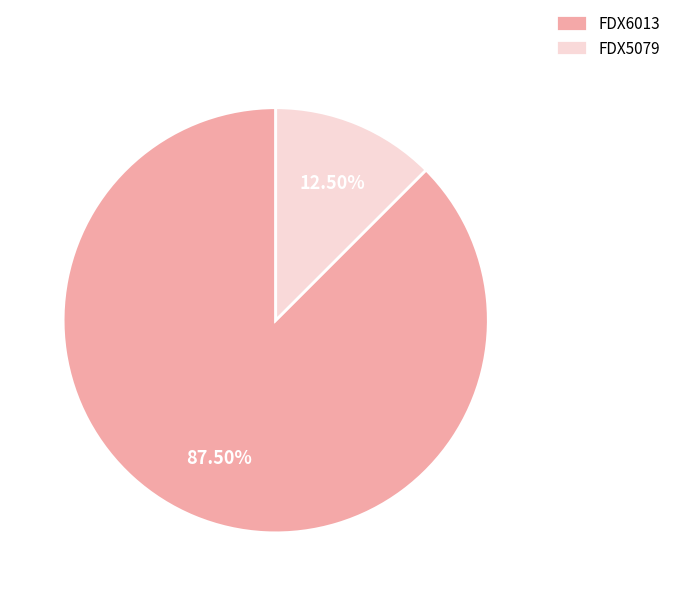

How many segments does this pie chart have?

2